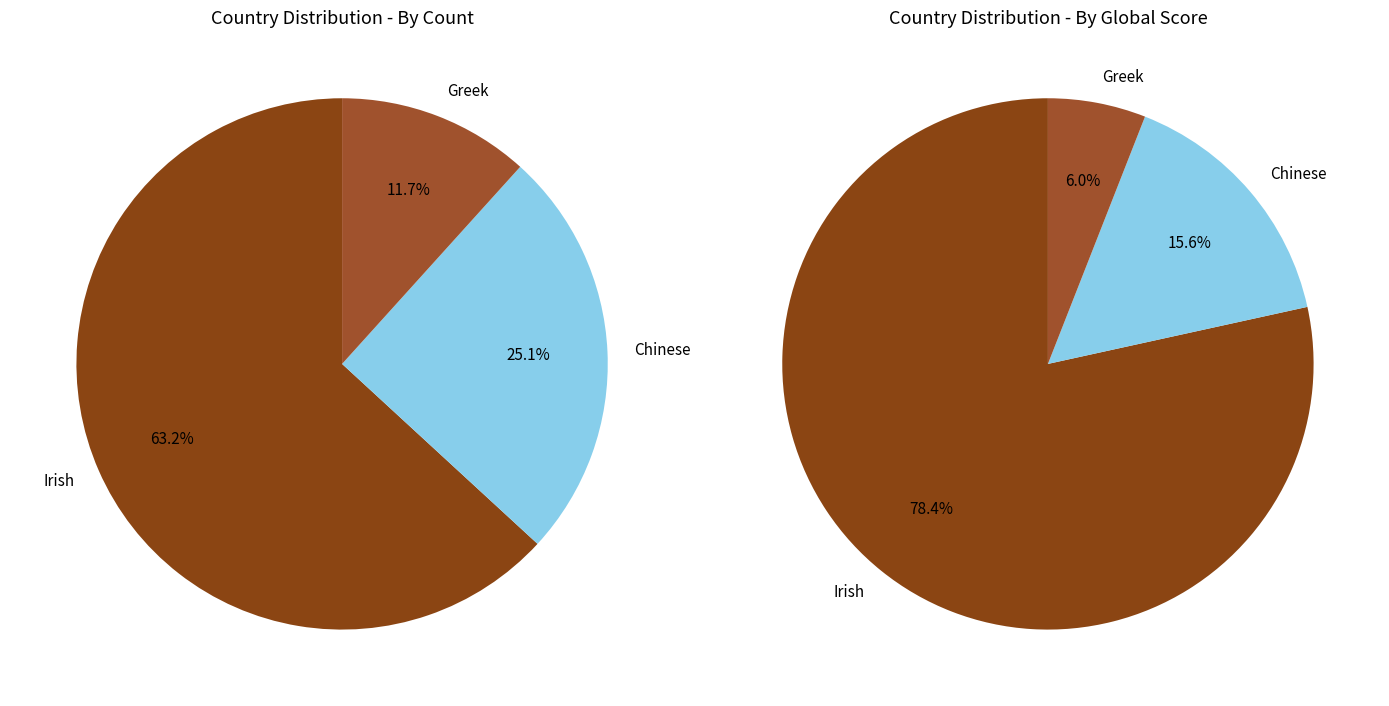

Which category has the smallest portion of the pie?

Greek